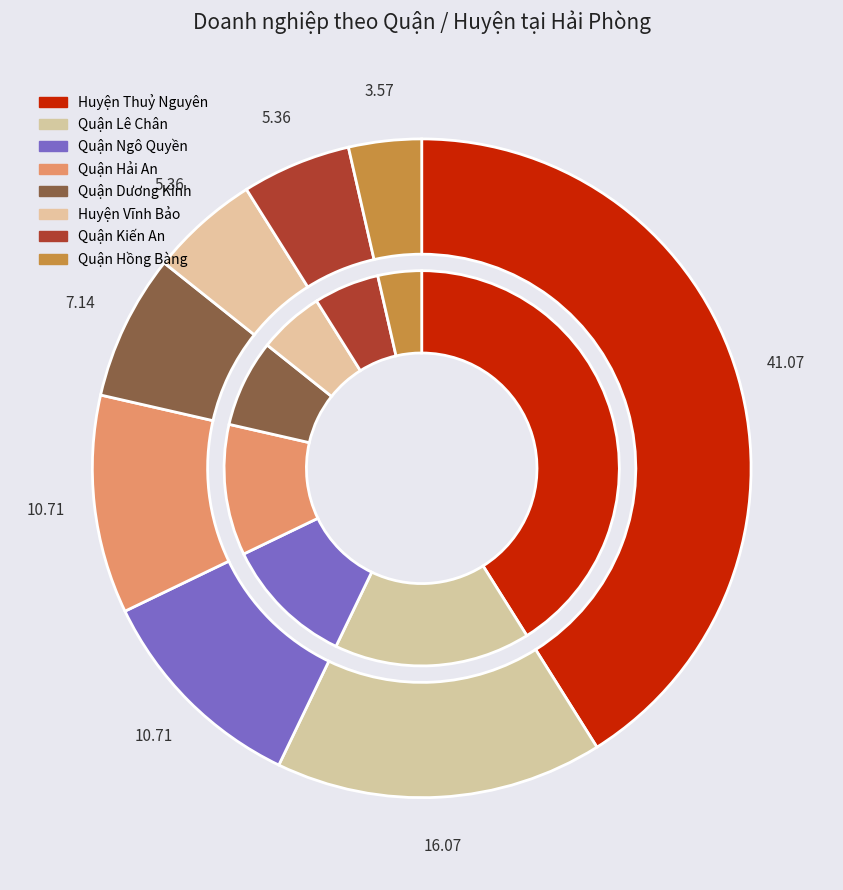

True or false: Huyện Vĩnh Bảo accounts for 5% of the total.

True